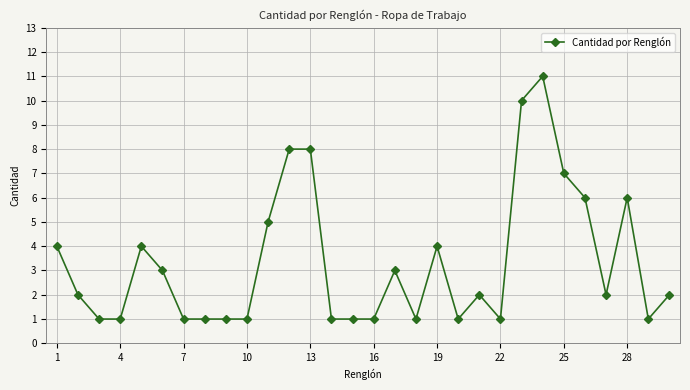

True or false: the data has more than 2 interior local peaks.

True